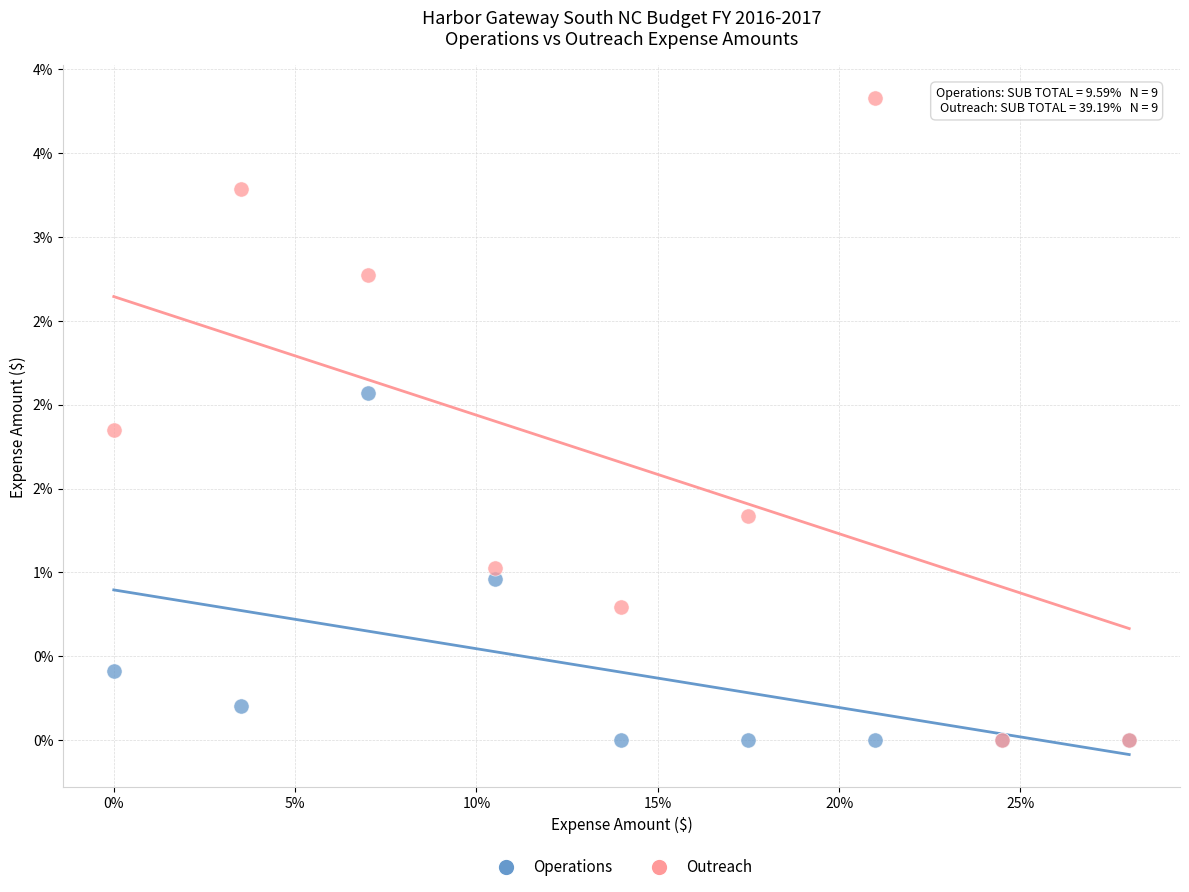

What are all the series names shown in the legend?

Operations, Outreach